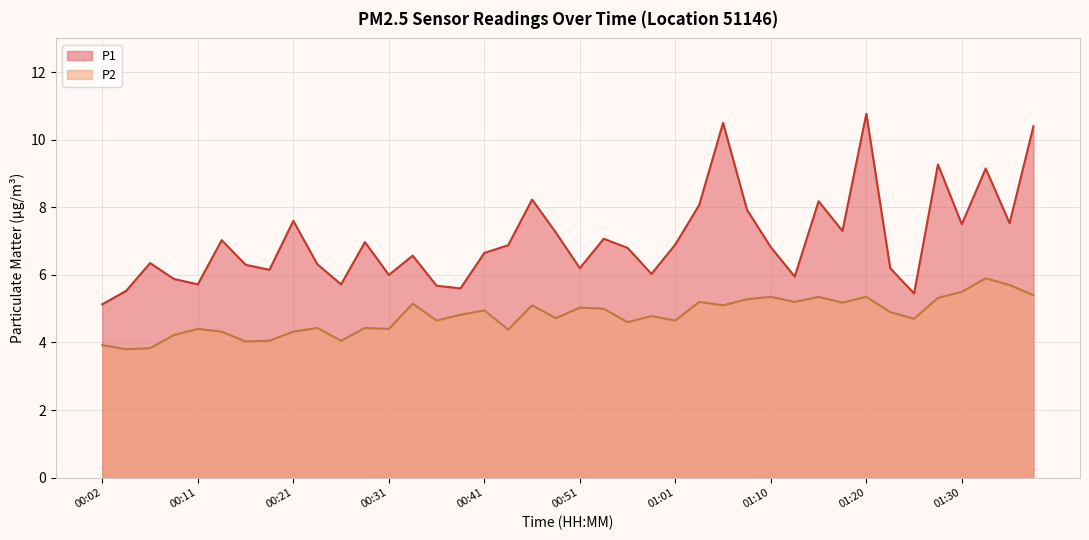

Rank the series by their average value, from lowest to highest.

P2, P1